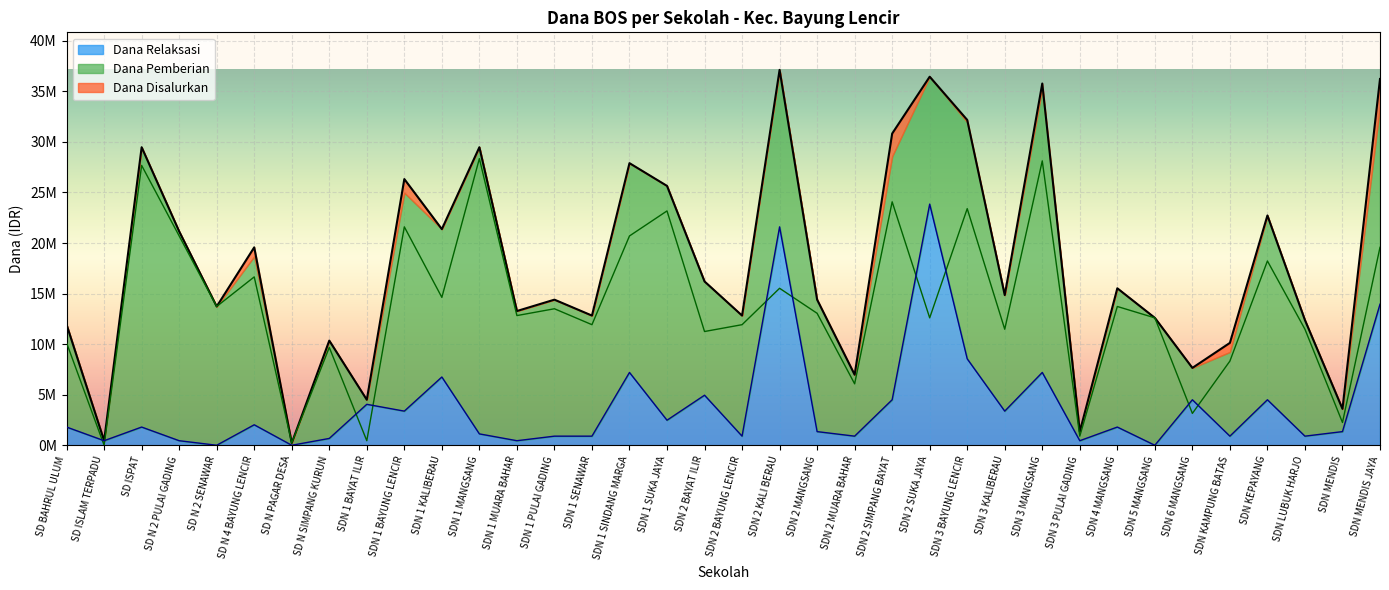

What is the value of the Dana Relaksasi point at the 31st from the left?

4500000